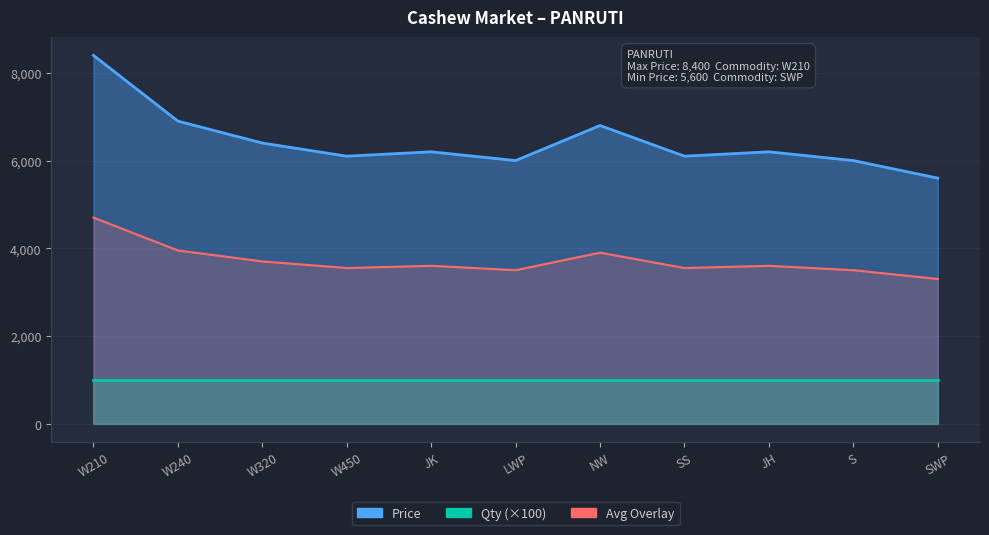

Where is the first local minimum?

W450